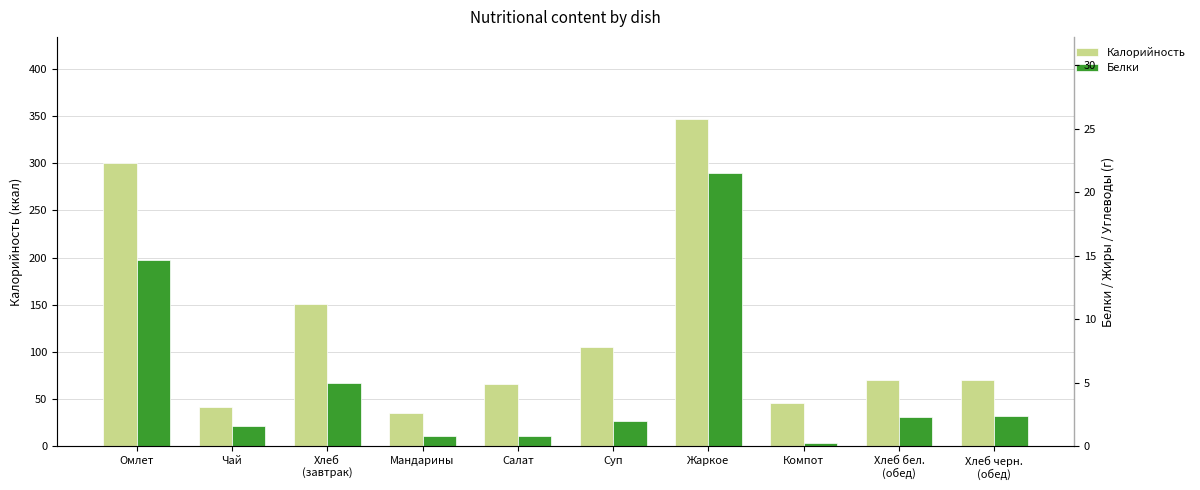

What is the greatest value displayed?

347.3